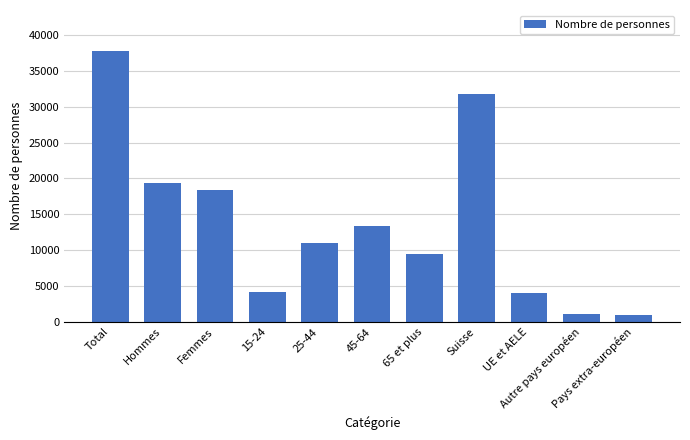

What is the average value?

13756.0